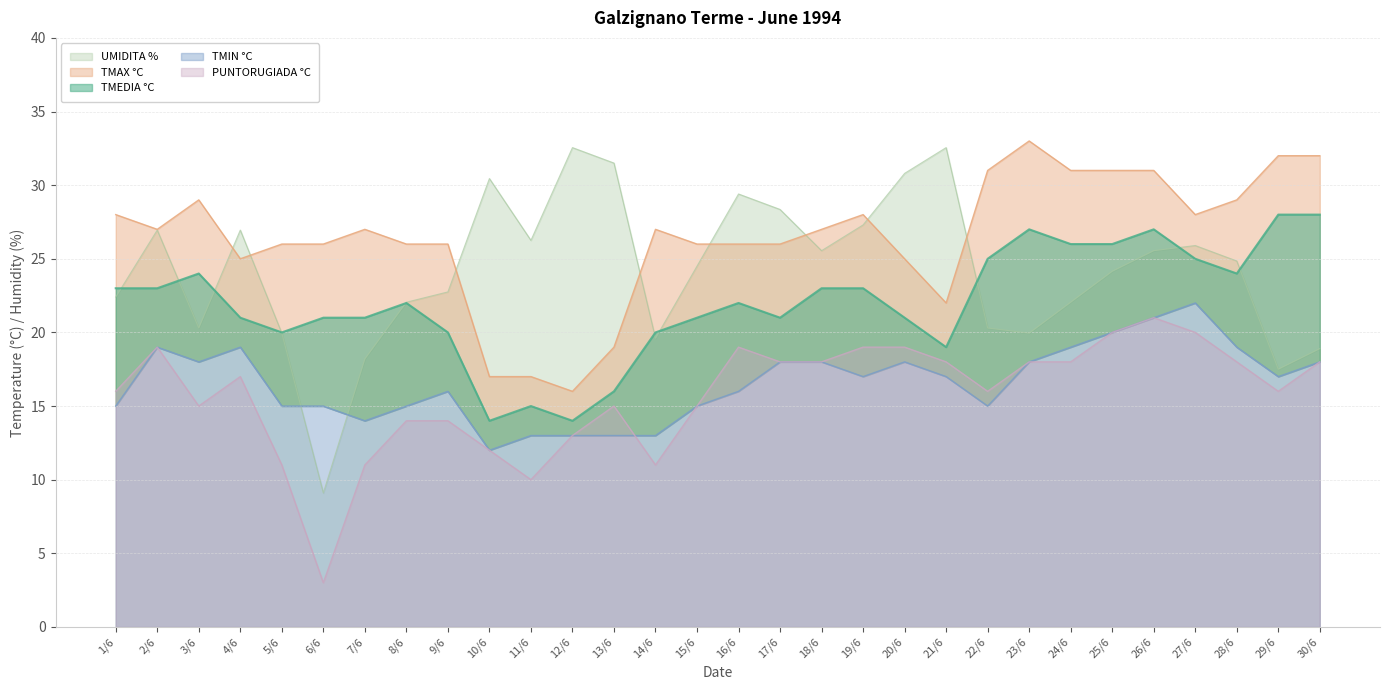

Between 13/6 and 18/6, which series saw the biggest shift?

TMAX °C